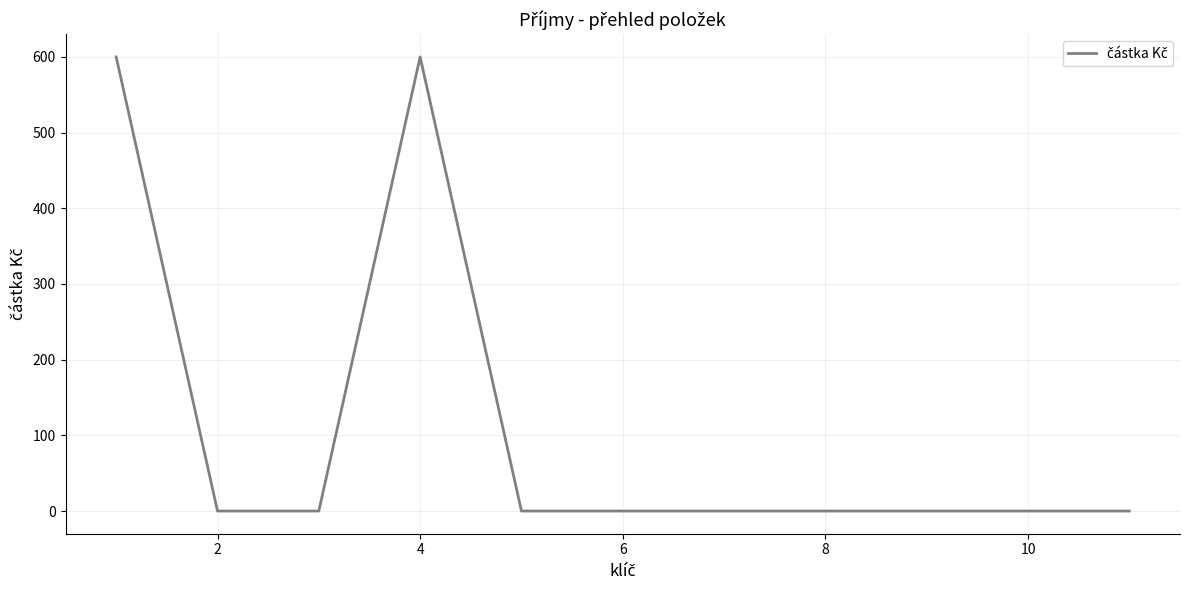

Reading left to right, transcribe all the data shown in this chart.

600	0	0	600	0	0	0	0	0	0	0